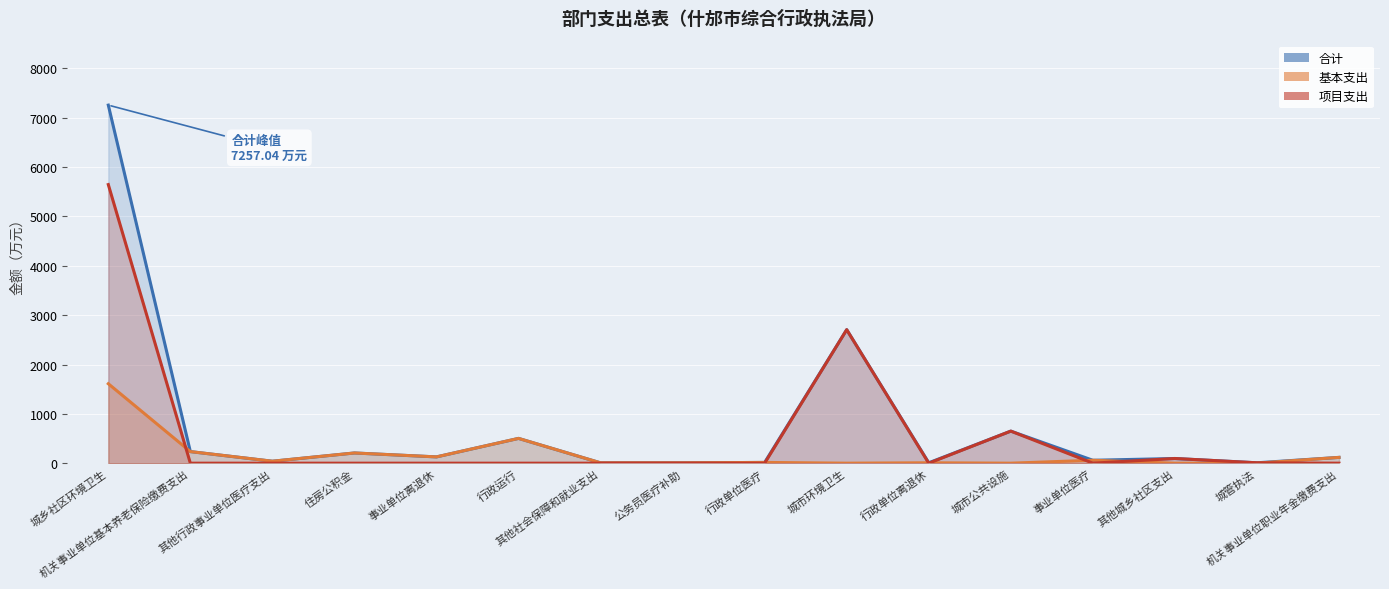

The value of 基本支出 at 公务员医疗补助 is 7.2. True or false?

True